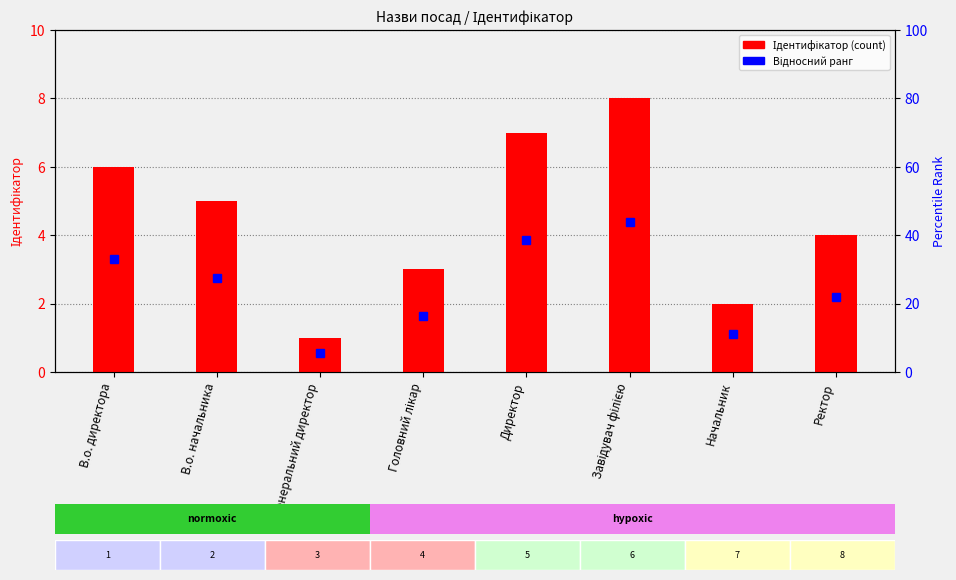

What is the difference between the maximum and minimum values?

7